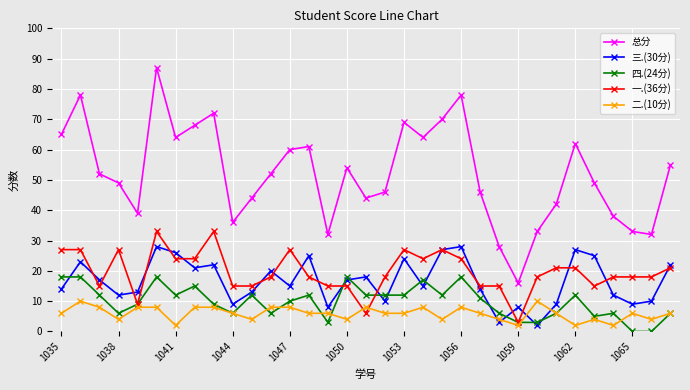

True or false: 四.(24分) and 一.(36分) intersect in this chart.

True